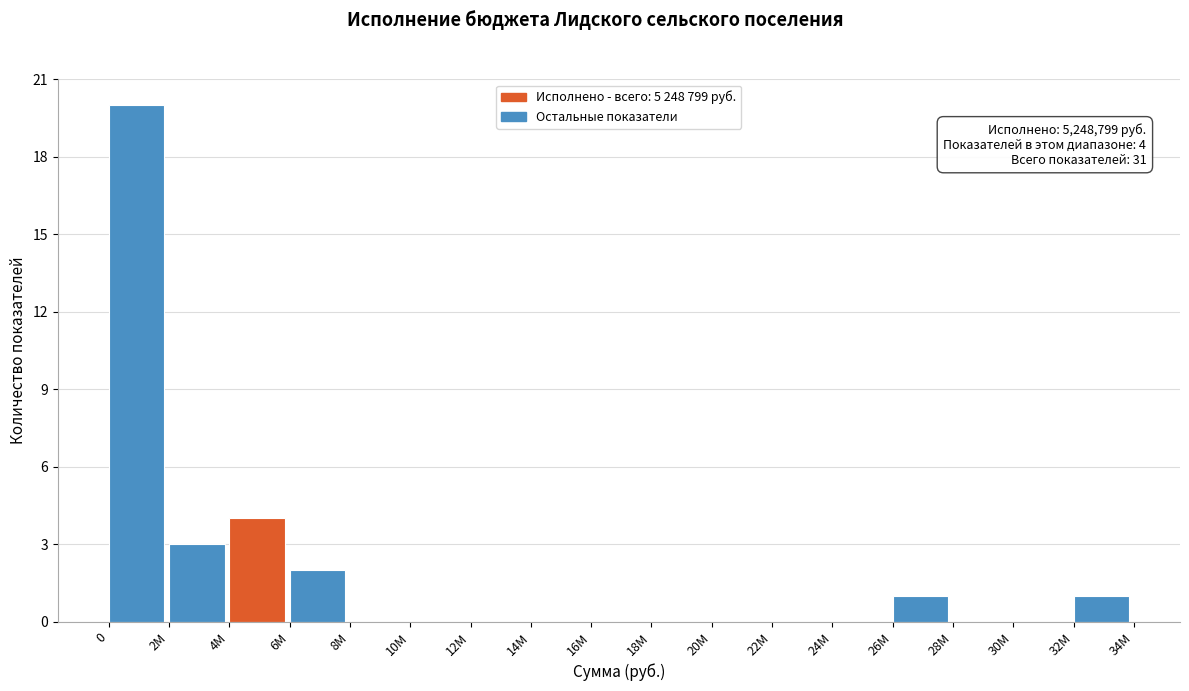

Reading right to left, extract all data points from this chart.

32M=1	30M=0	28M=0	26M=1	24M=0	22M=0	20M=0	18M=0	16M=0	14M=0	12M=0	10M=0	8M=0	6M=2	4M=4	2M=3	0=20